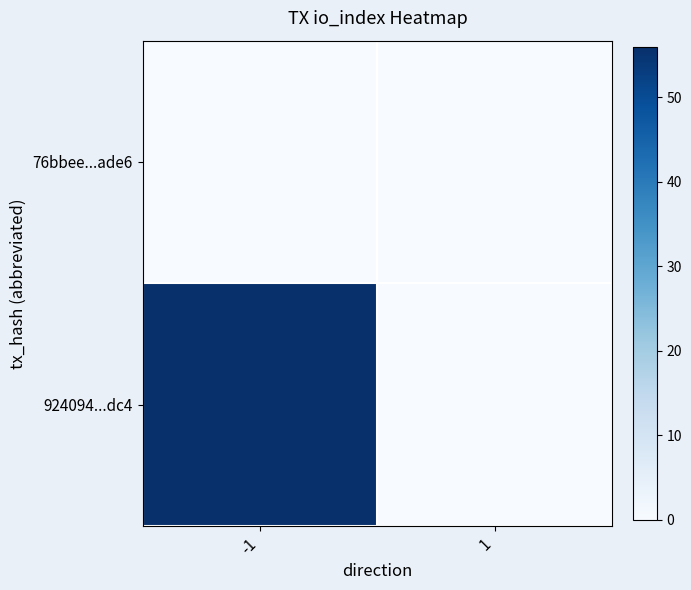

Reading left to right, list all the values displayed in this chart.

76bbee...ade6: -1=0	1=0
924094...dc4: -1=56	1=0